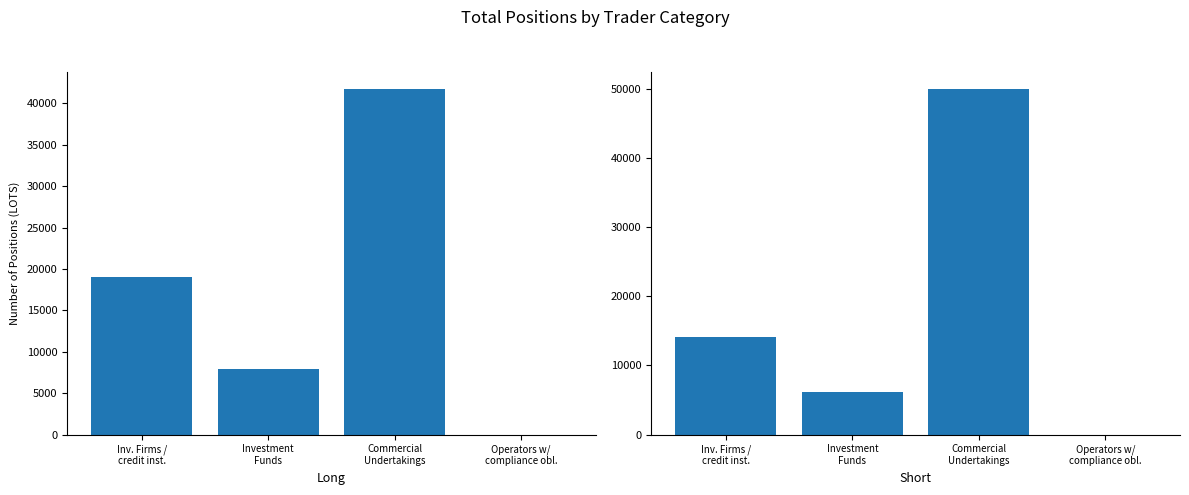

What is the label of the 4th bar from the right?

Inv. Firms /
credit inst.